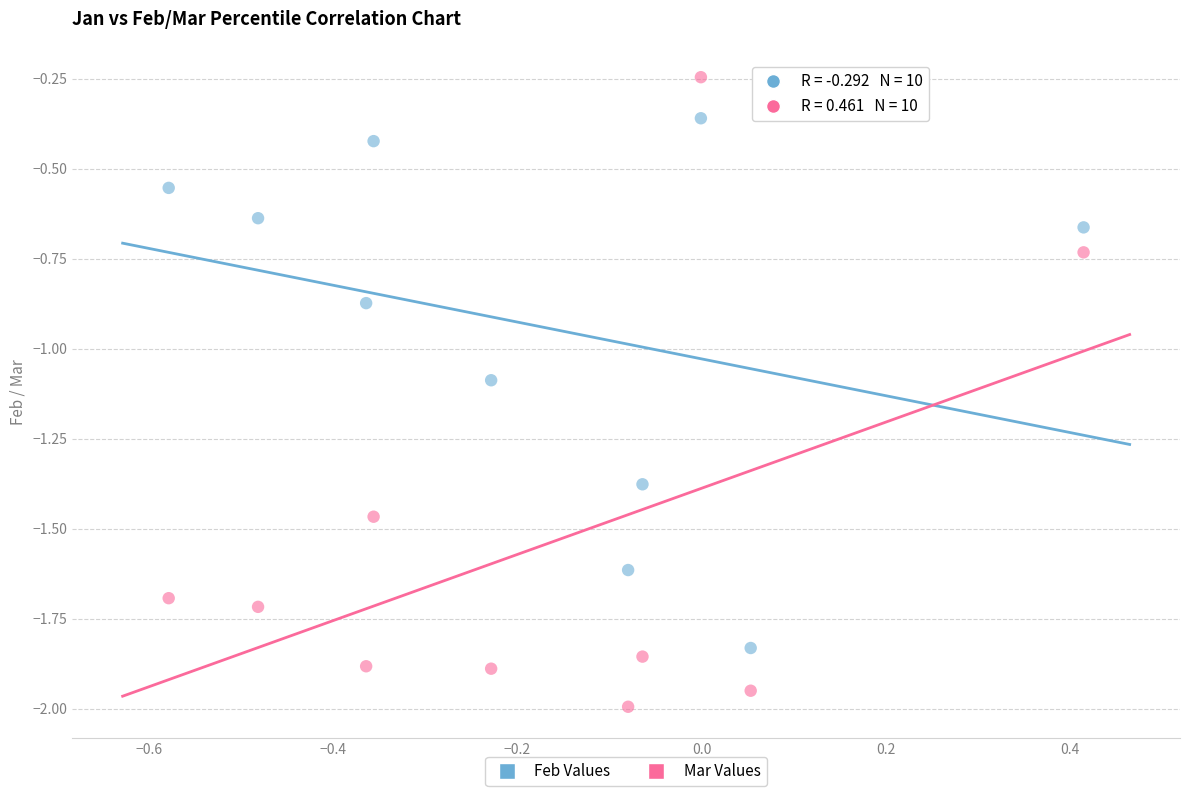

Across all data points, what is the range of Y values (max minus min)?

1.7